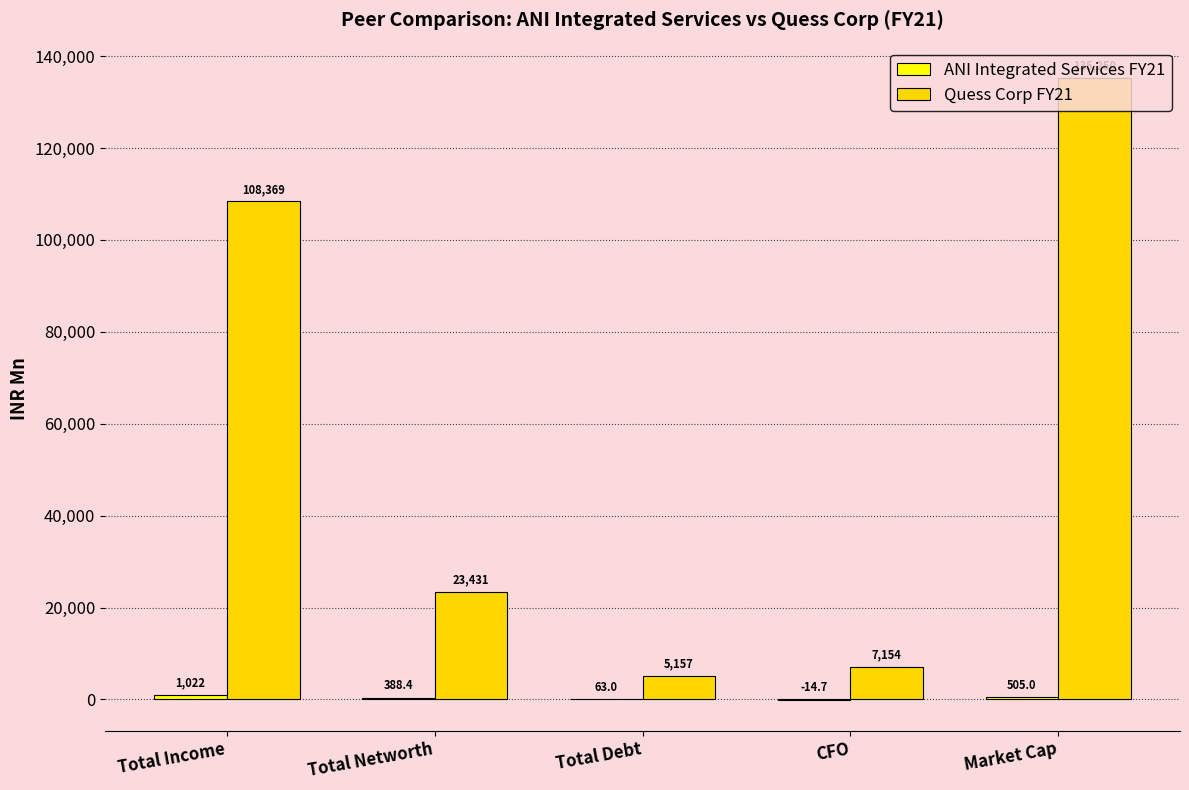

The value of Quess Corp FY21 at Total Networth is 23431.1. True or false?

True